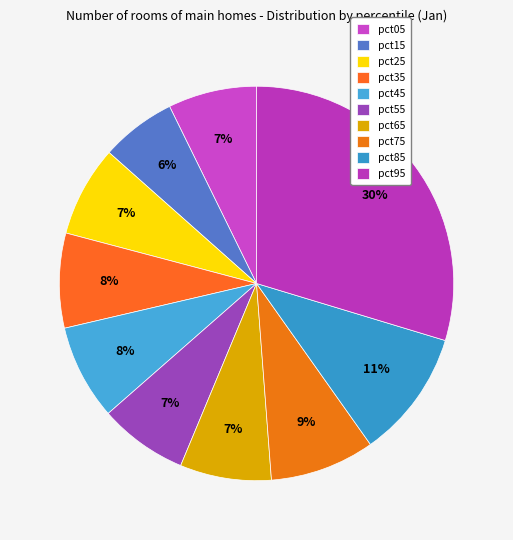

Is it true that pct65 is 1% of the pie?

False